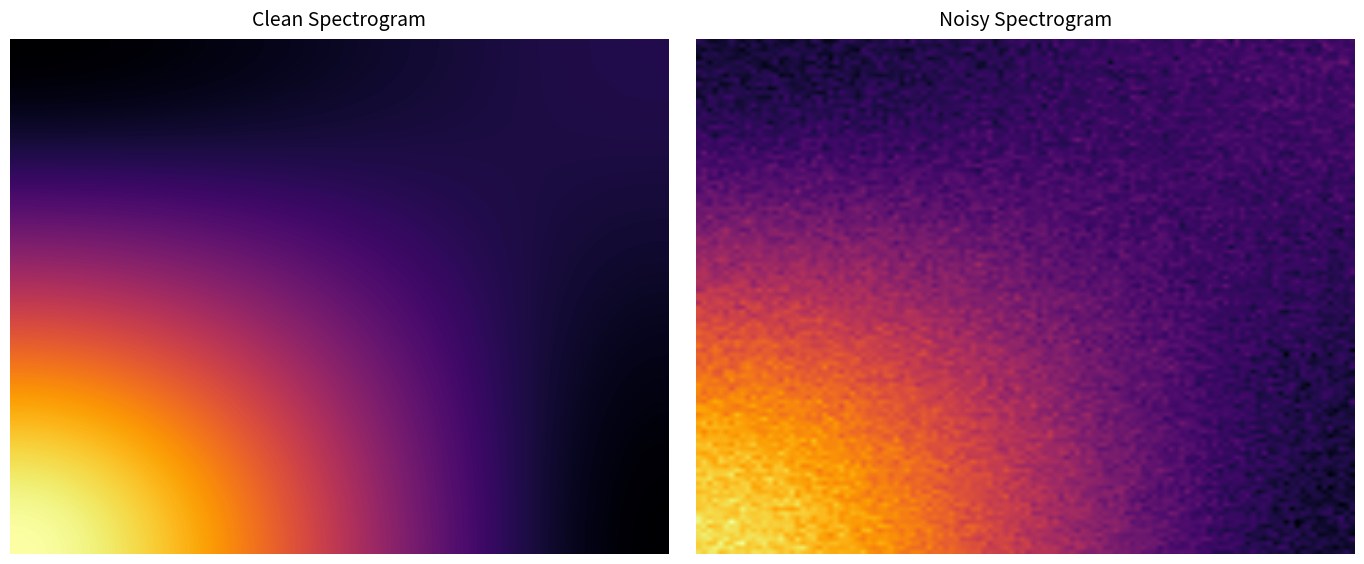

At how many categories does at least one series exceed 3?

1